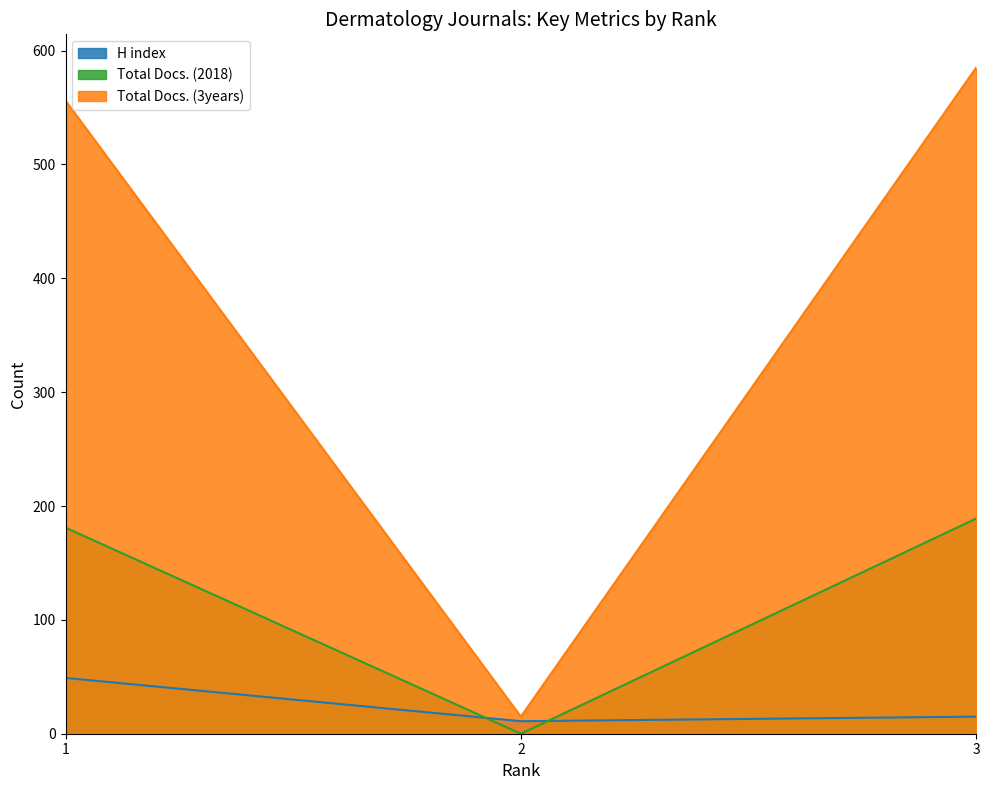

Count the number of data series in this chart.

3